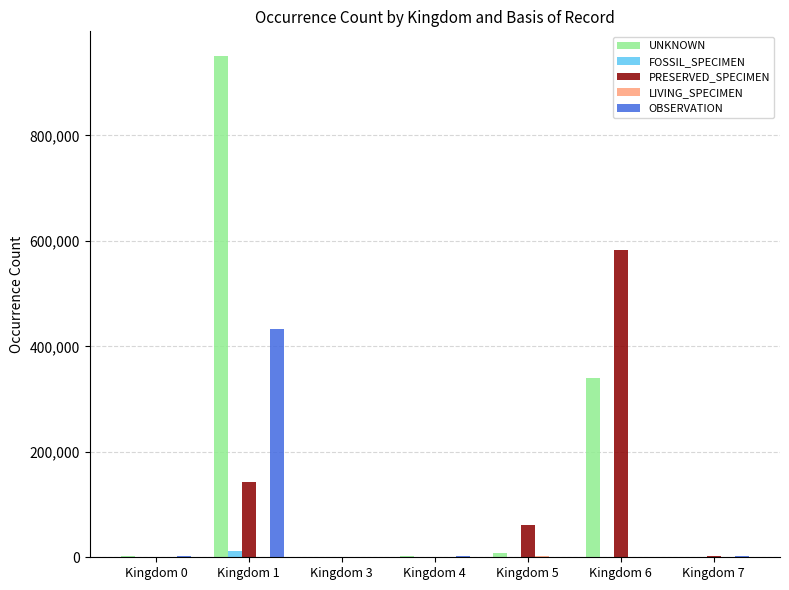

What is the maximum value shown in the chart?

949793